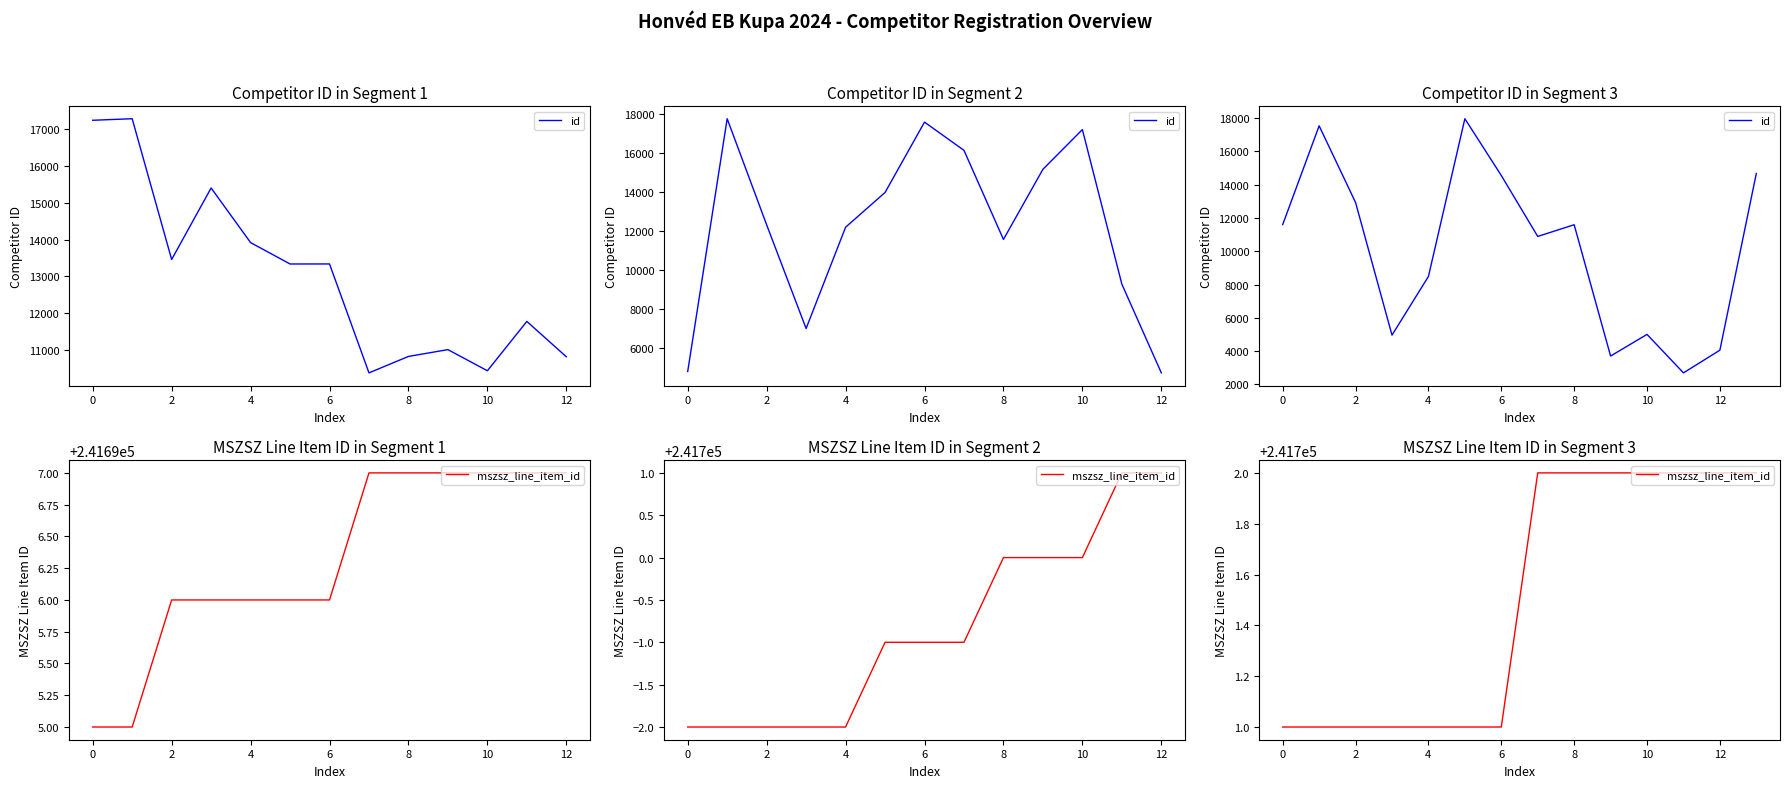

List the series in order of their peak value, highest first.

mszsz_line_item_id, id